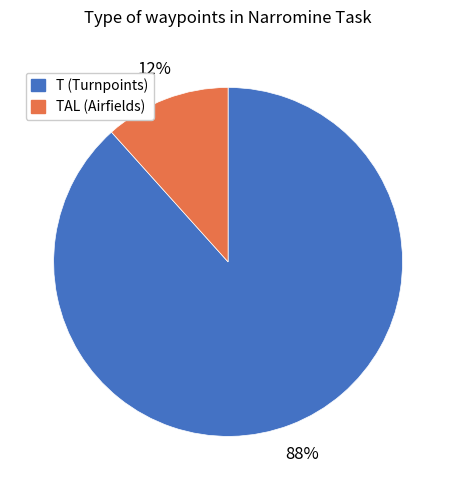

To the nearest percent, what is the average slice percentage?

50%